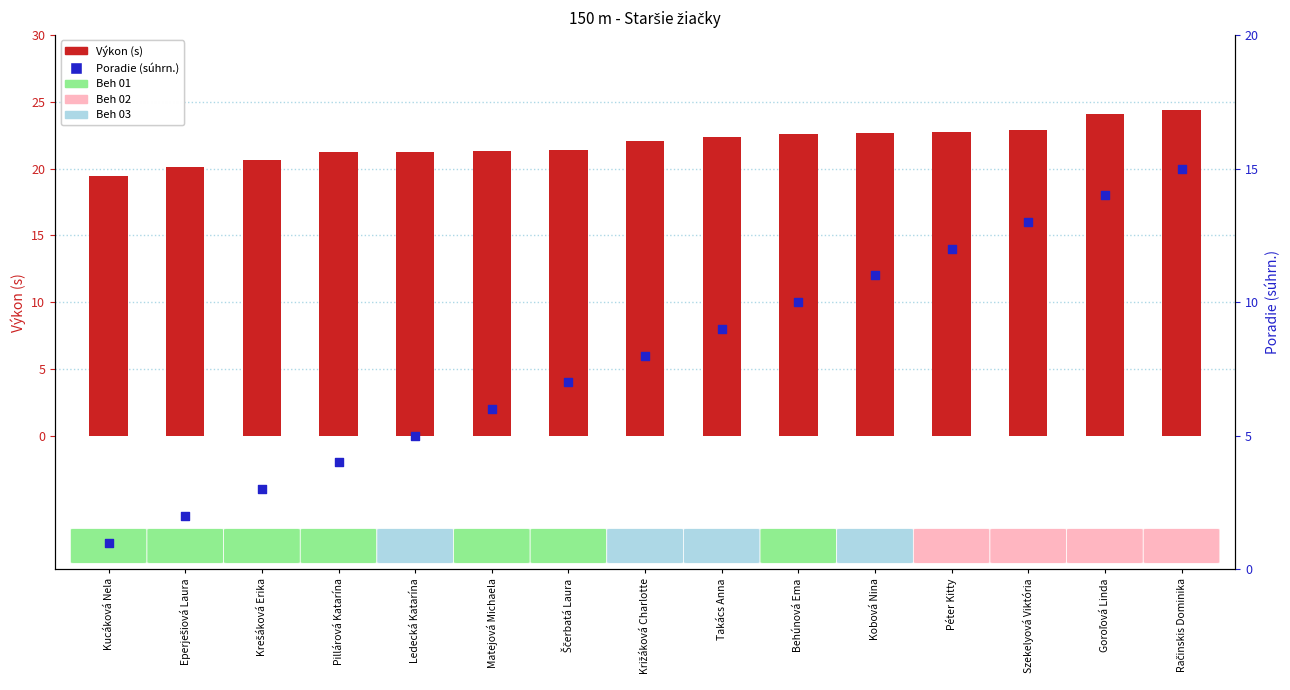

What is the total value across all series at Takács Anna?

31.4